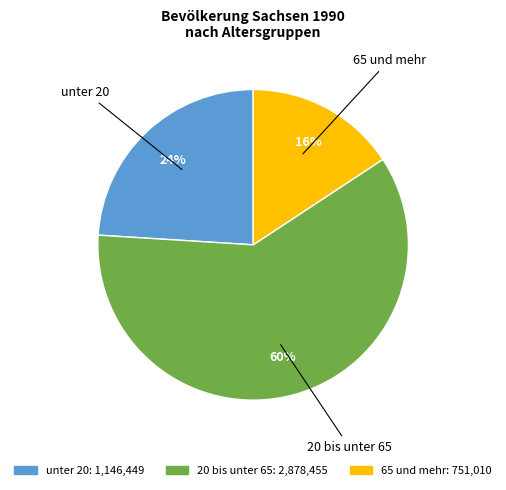

True or false: 20 bis unter 65 accounts for 47% of the total.

False